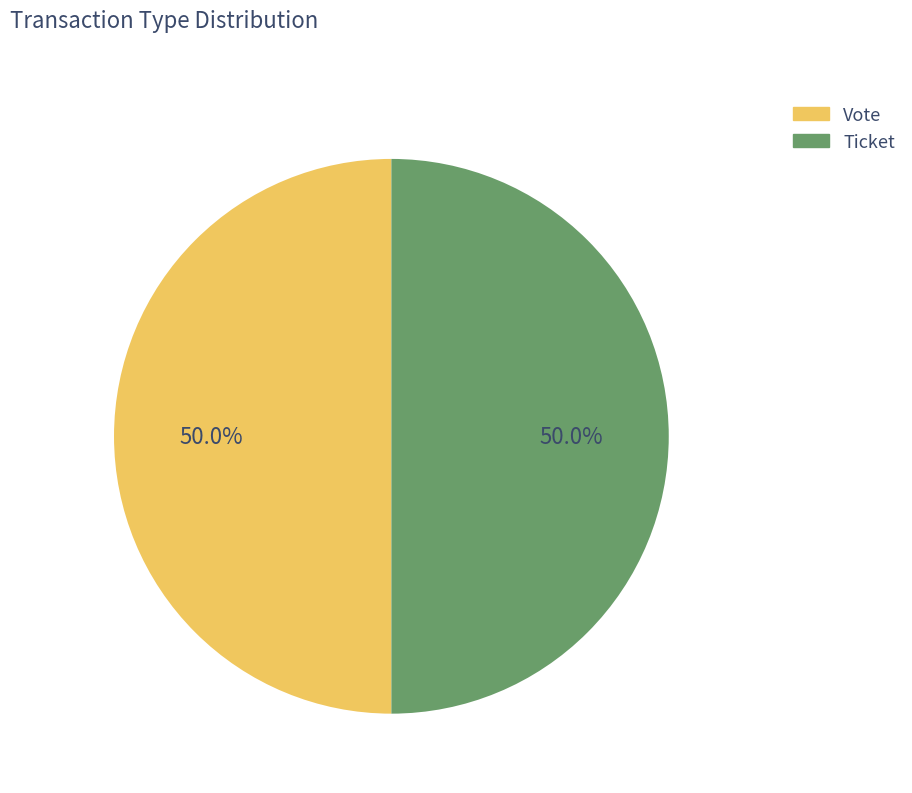

What is the total percentage of Ticket and Vote?

100.0%